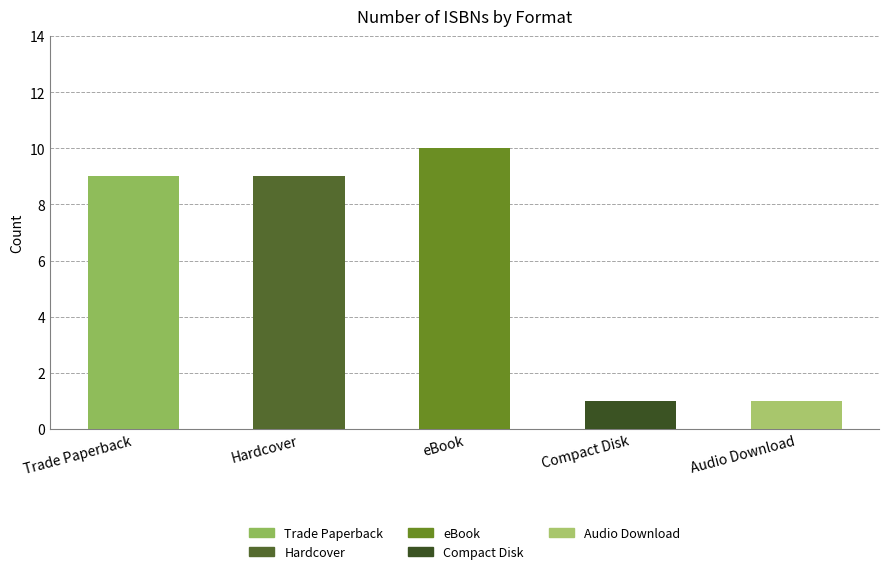

What is the change in value from Hardcover to eBook?

+1